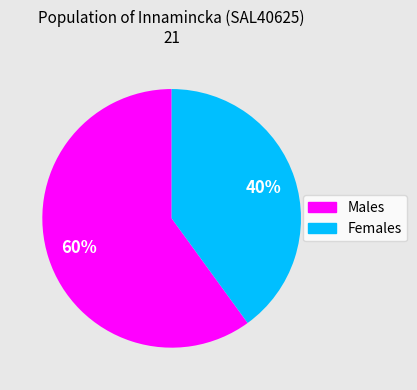

To the nearest percent, what percentage of the pie is Males?

60%